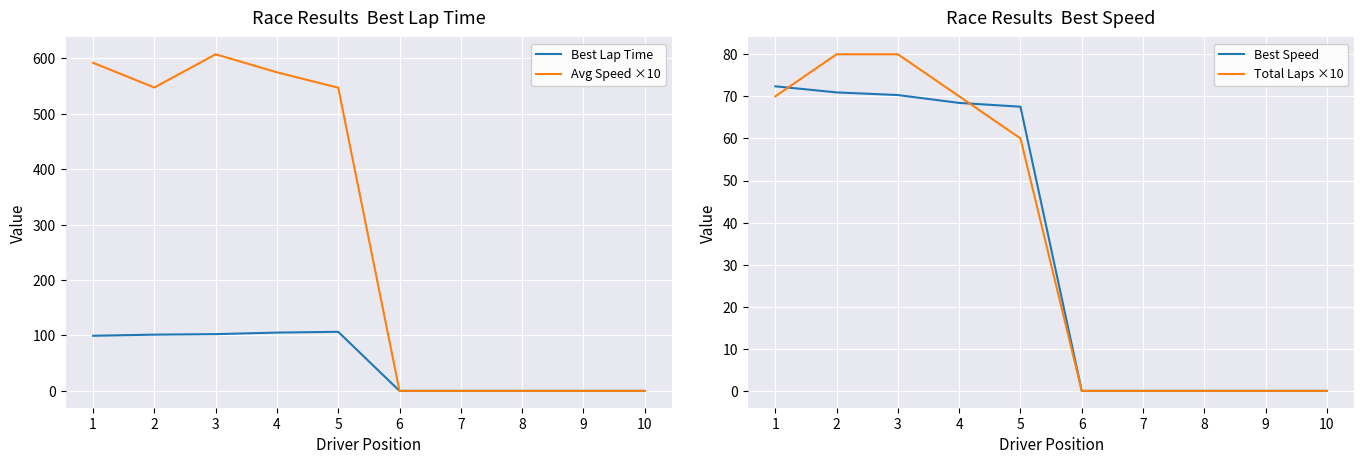

Is this an area chart (filled region under the line)?

No